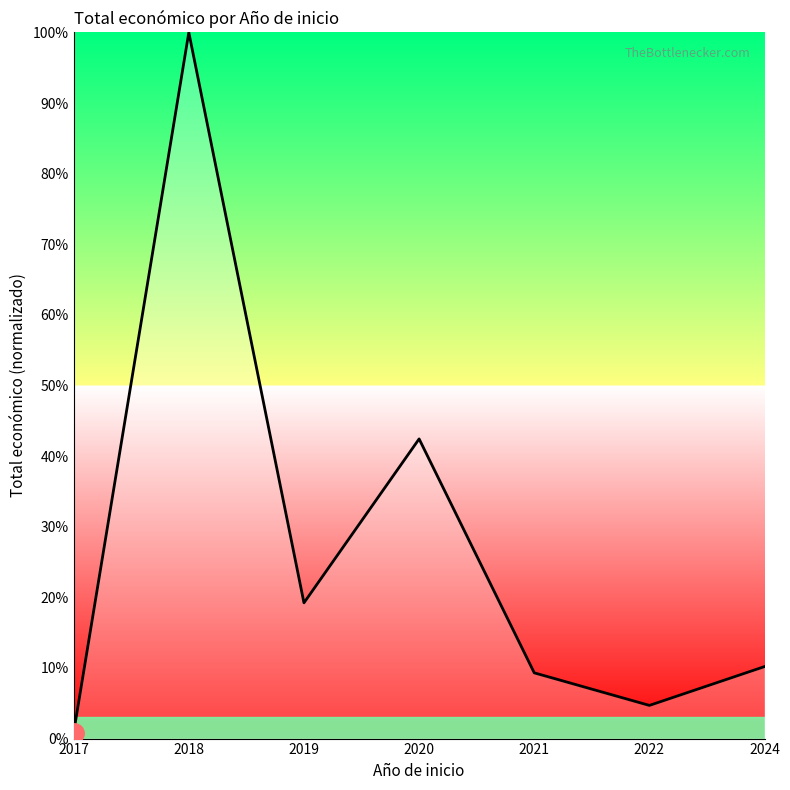

At which label is the value closest to 50?

2020